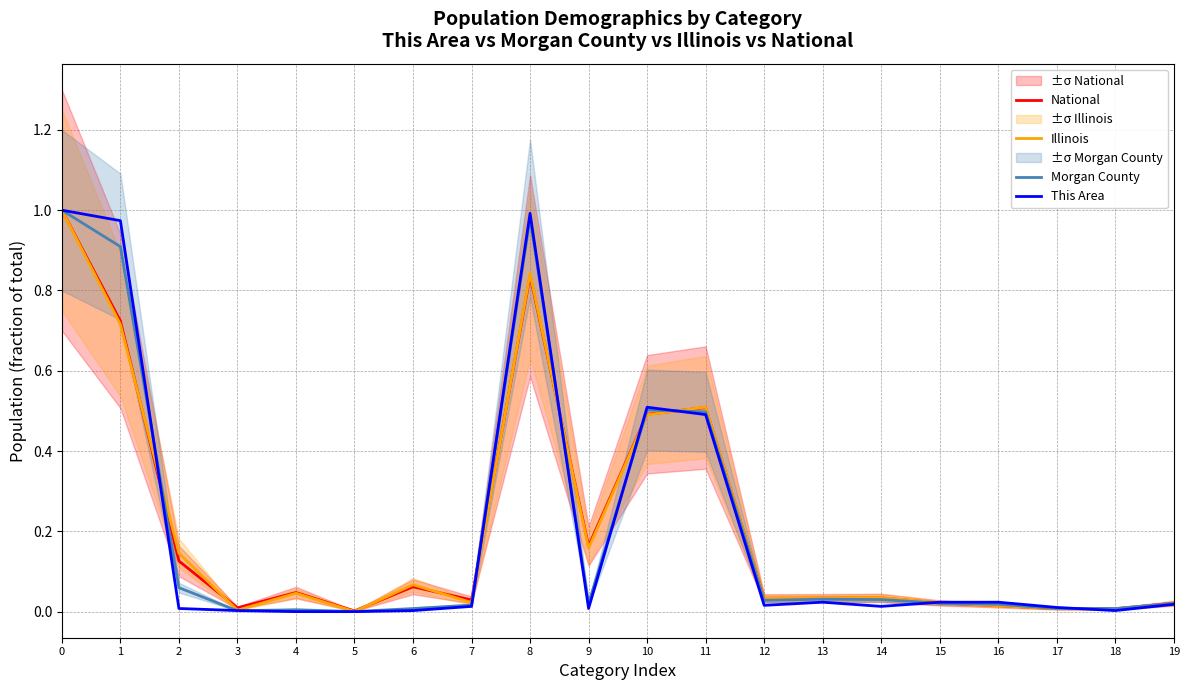

How many lines are shown in the chart?

4